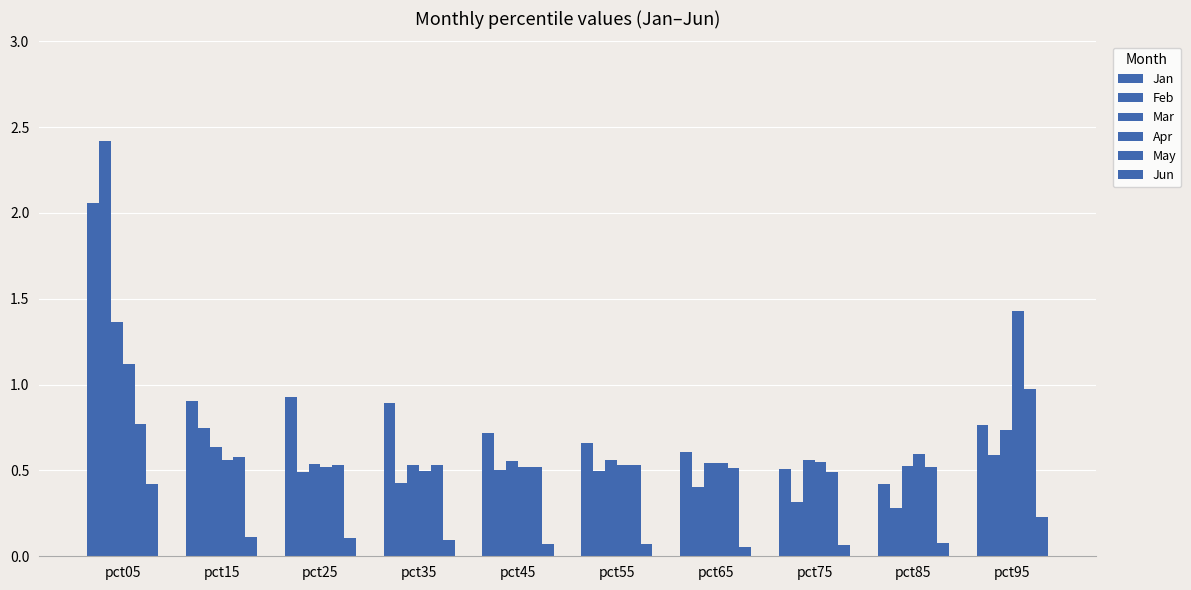

Does the chart contain any negative values?

No